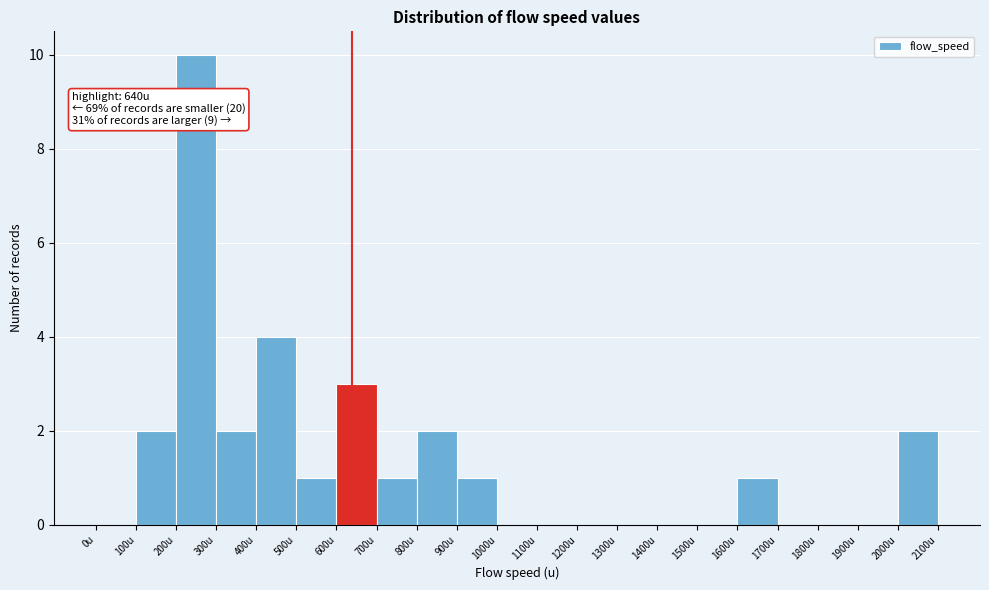

Over which range of the x-axis is the bar tallest?

200 to 300